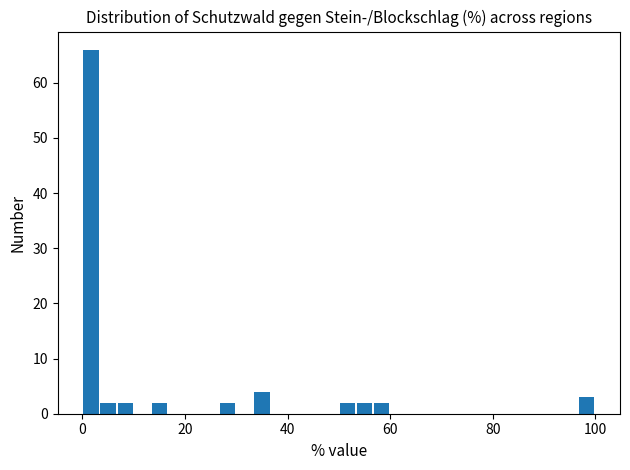

Read against the x-axis, roughly where is the centre of the tallest bar?

2